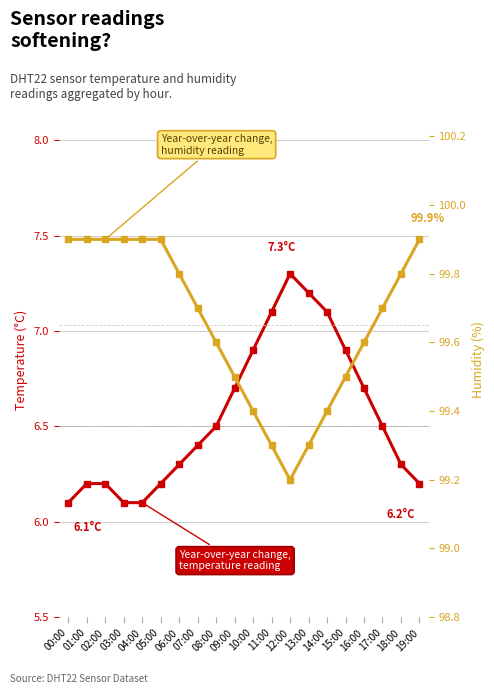

How many lines are shown in the chart?

2